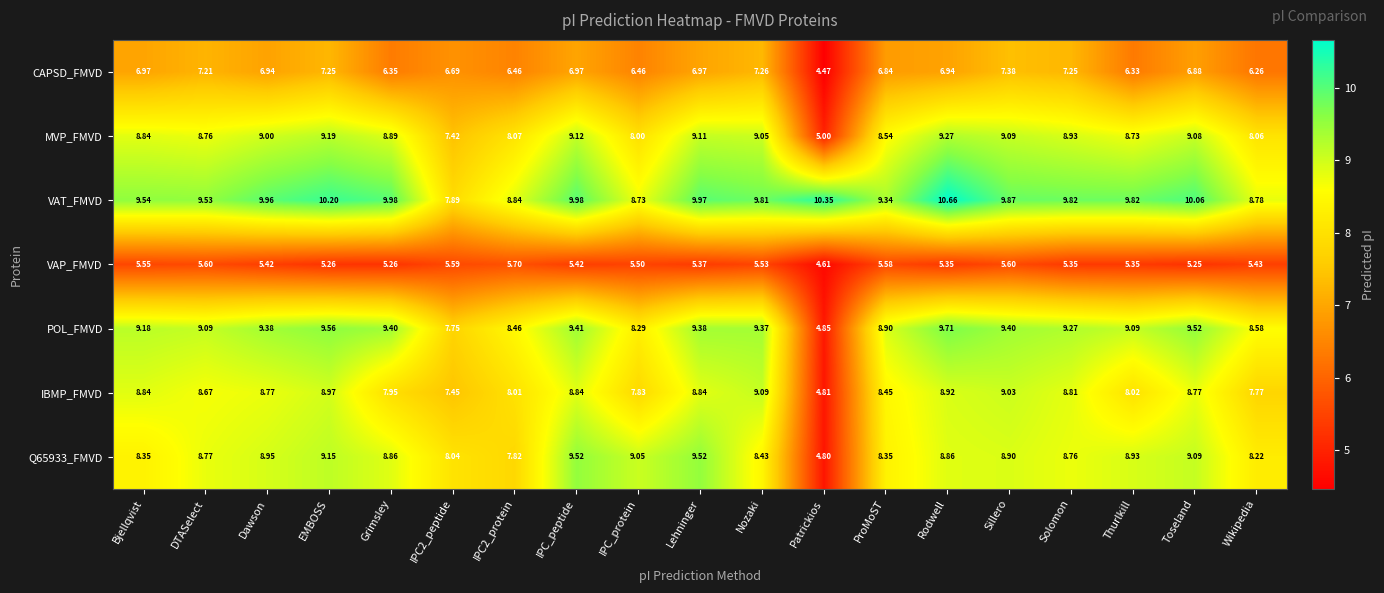

Which series has the largest range (max minus min)?

POL_FMVD